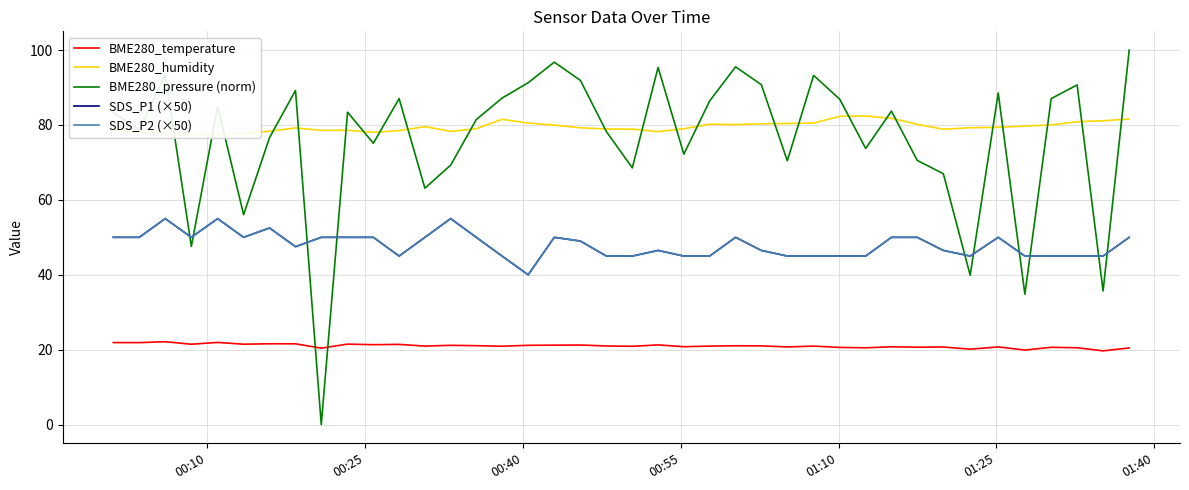

Rank the series by their maximum value, from highest to lowest.

BME280_pressure (norm), BME280_humidity, SDS_P1 (×50), SDS_P2 (×50), BME280_temperature